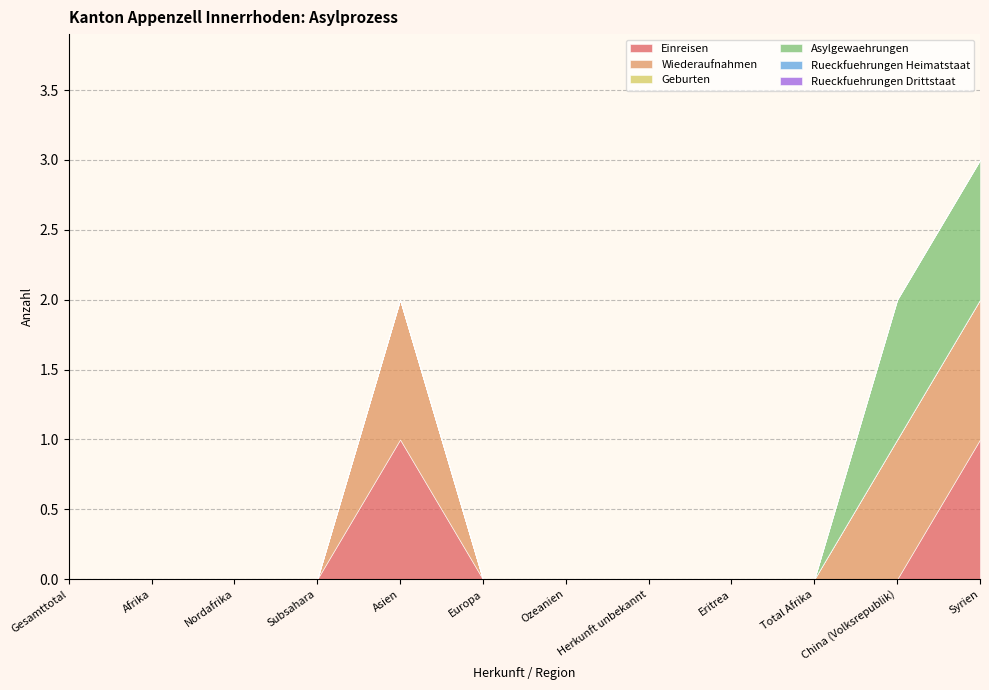

How many interior local peaks does the Wiederaufnahmen series have?

1